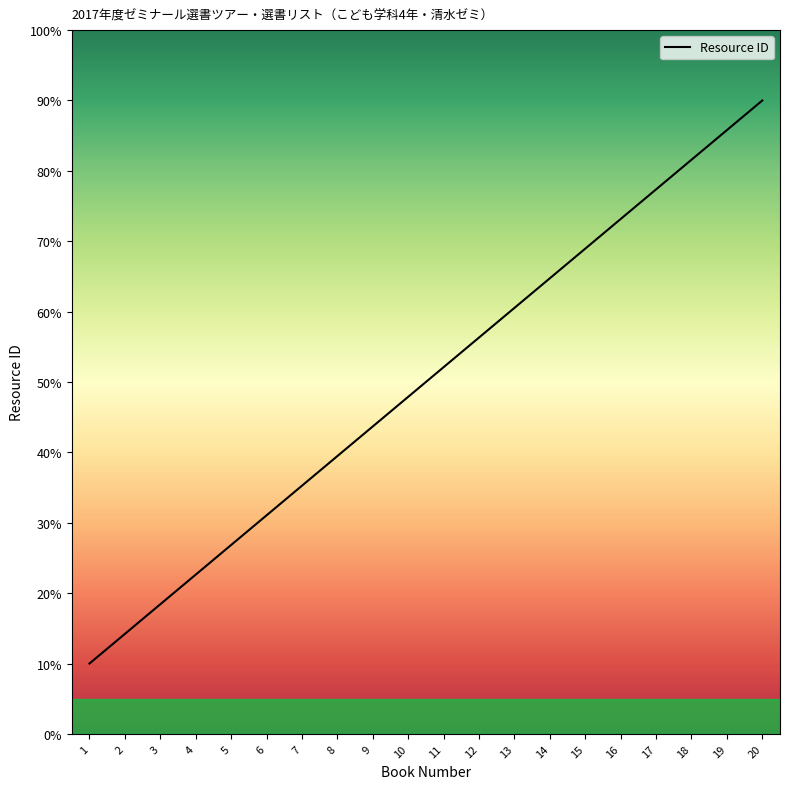

Where does the data first go above 52?

11